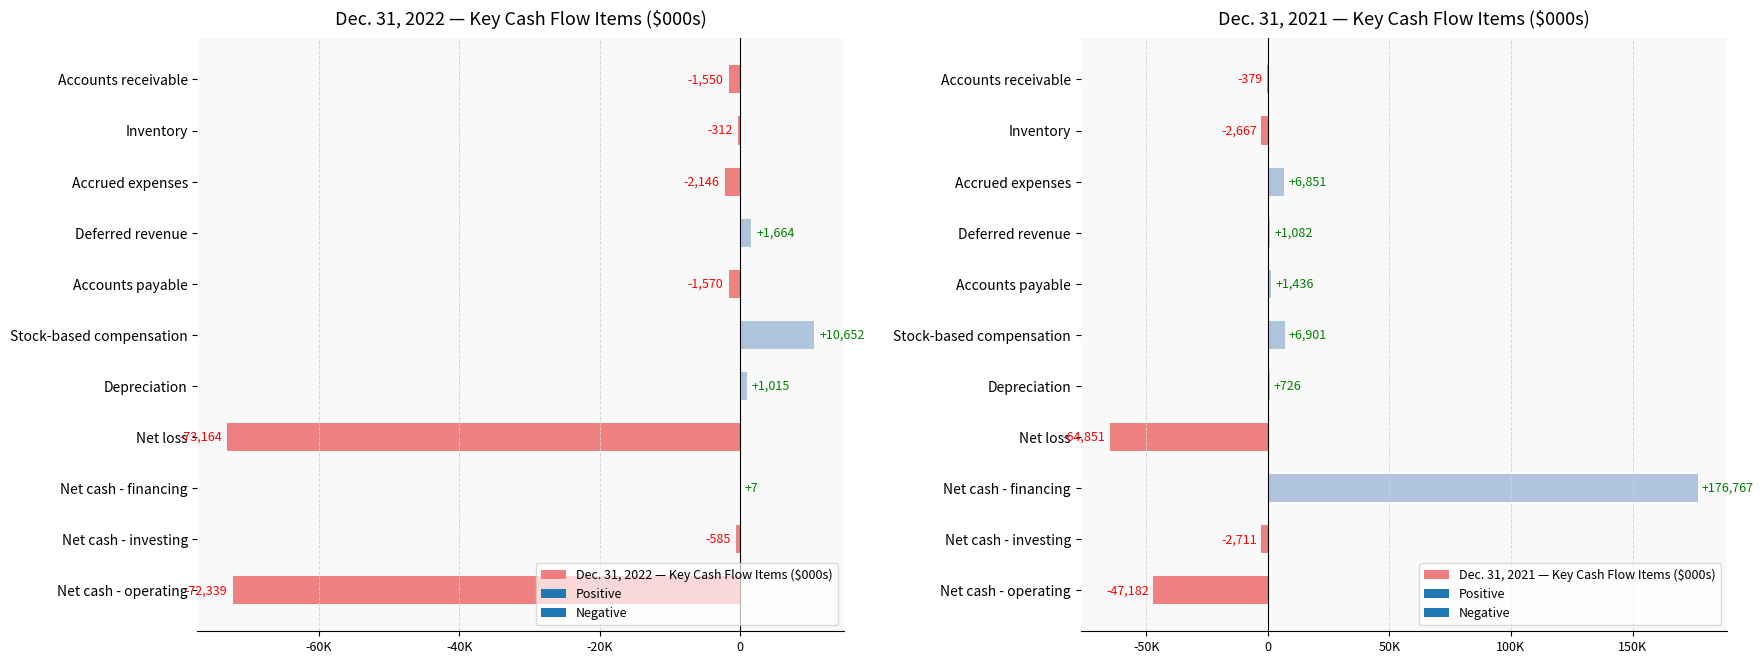

What are all the series names shown in the legend?

Dec. 31, 2022 — Key Cash Flow Items ($000s), Dec. 31, 2021 — Key Cash Flow Items ($000s)